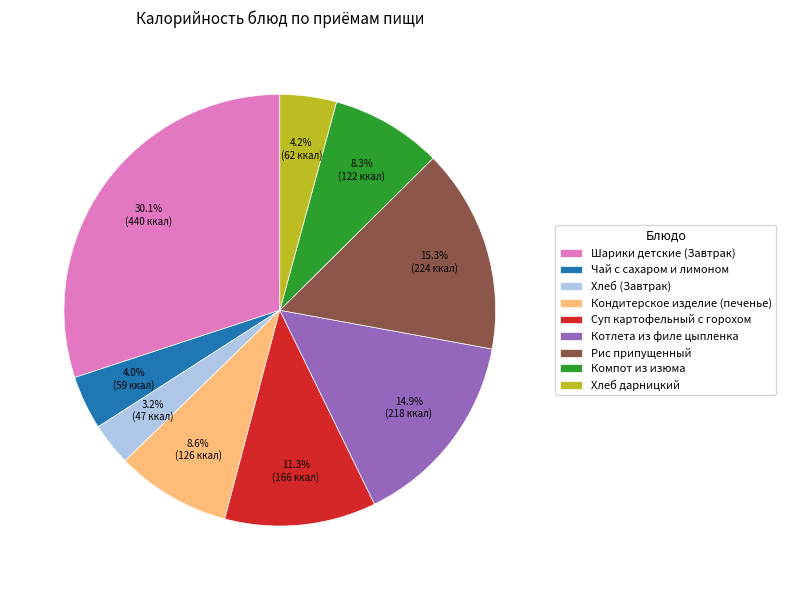

What percentage is NOT represented by Чай с сахаром и лимоном?

96.0%